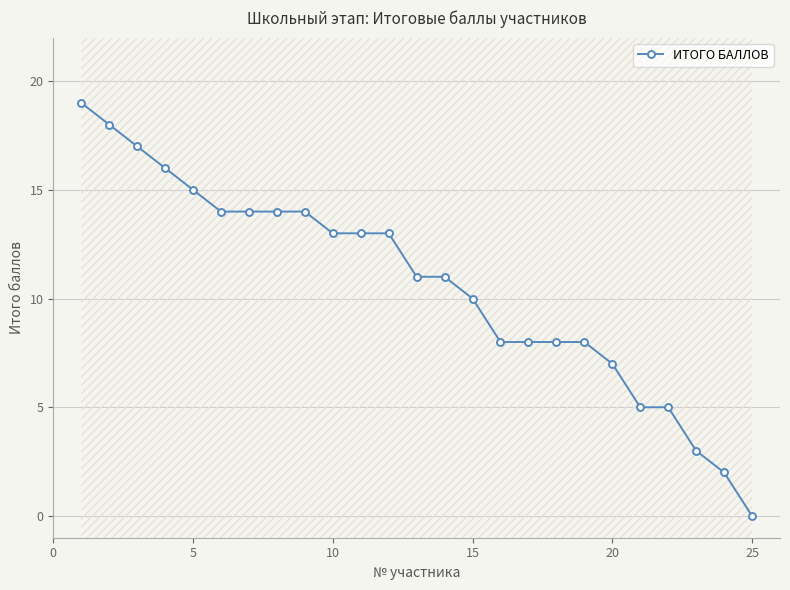

What is the average value?

11